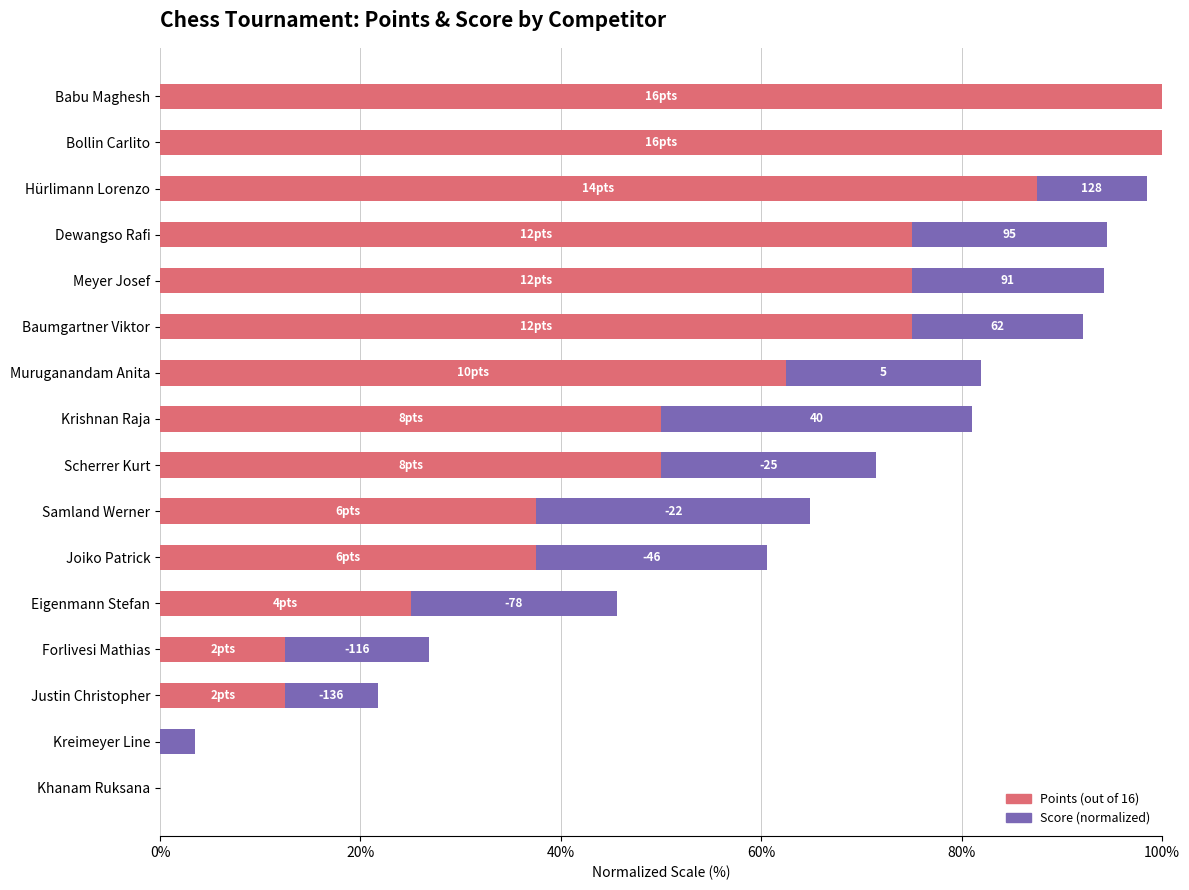

What is the total value across all series at Krishnan Raja?

81.0